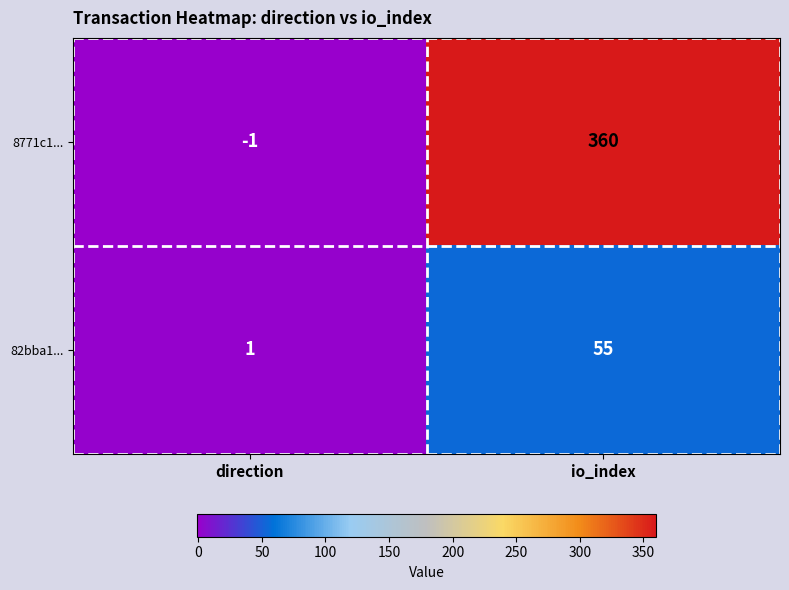

At which label is 8771c1... closest to 179?

direction